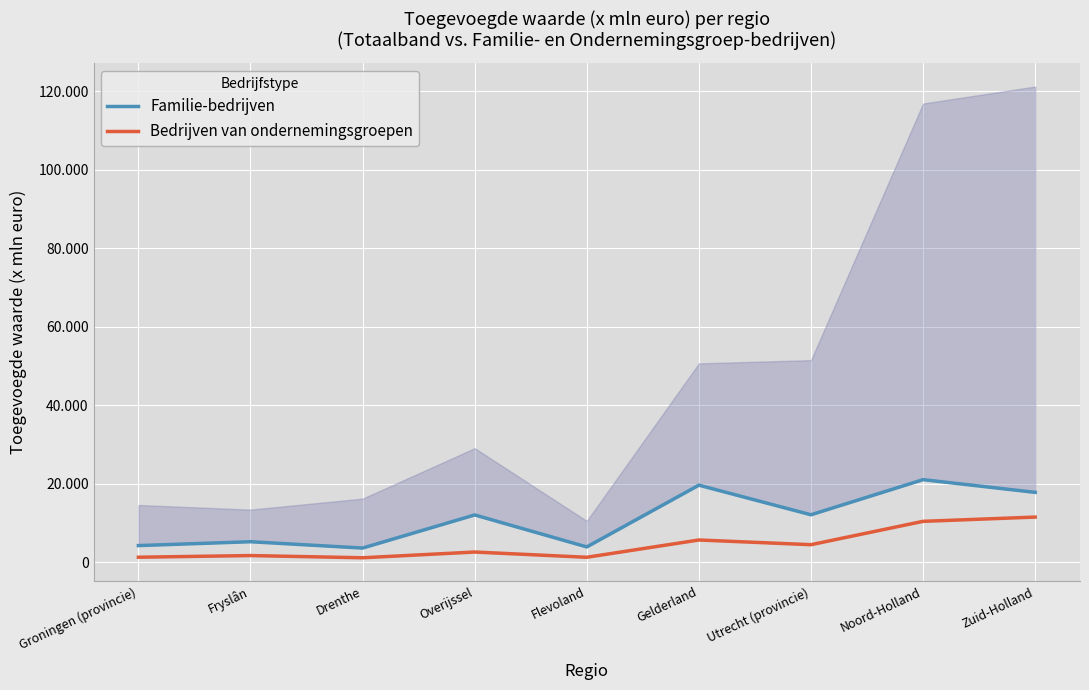

At which label does Familie-bedrijven reach its peak?

Noord-Holland